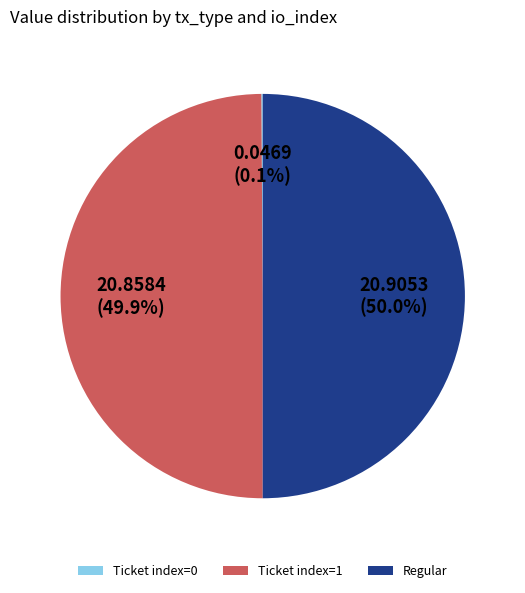

Is the sum of Ticket index=1 and Regular greater than half?

Yes